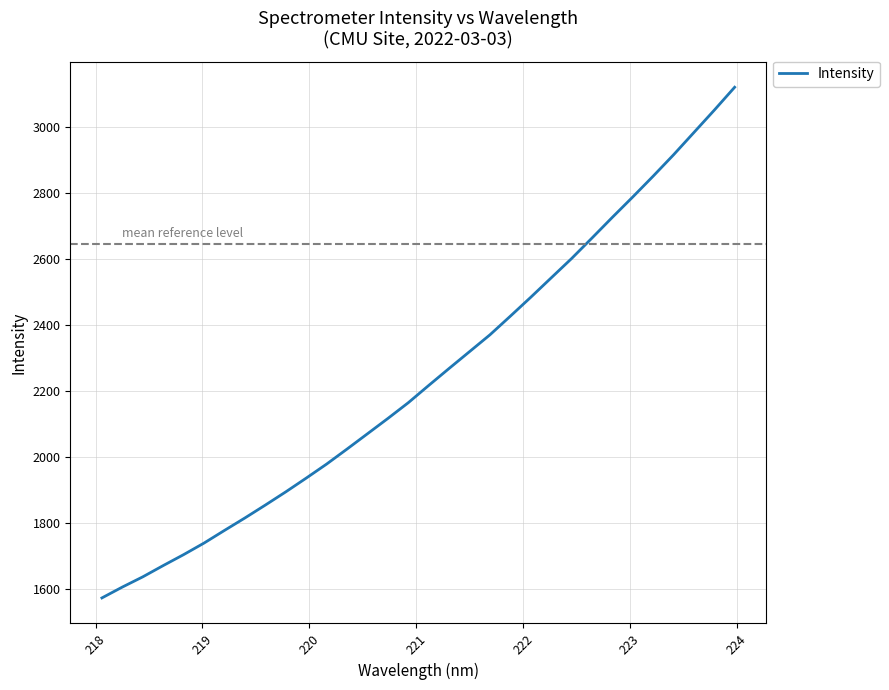

What is the smallest value displayed?

1573.1